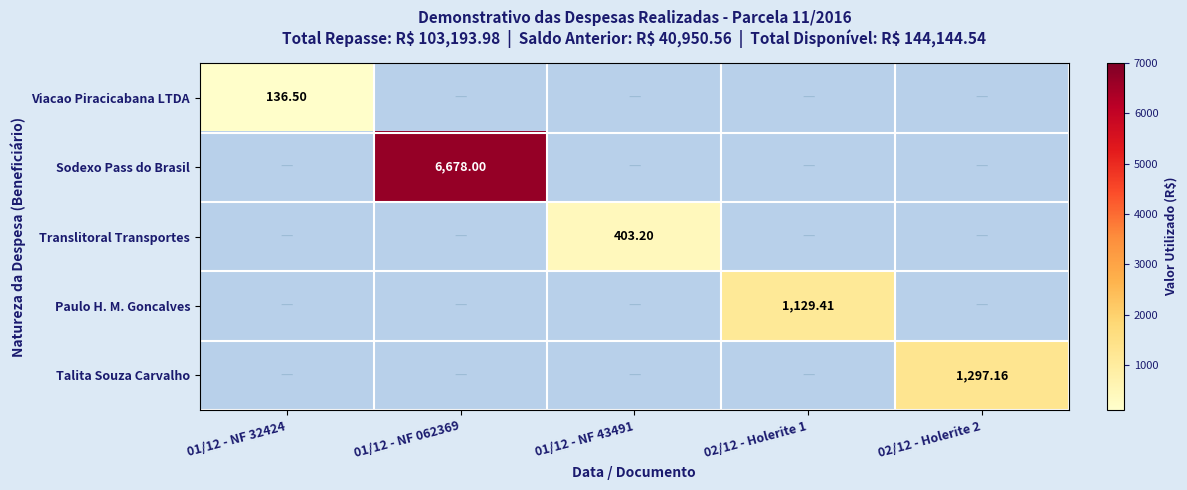

What is the sum of the Viacao Piracicabana LTDA values at 01/12 - NF 32424 and 02/12 - Holerite 1?

136.5